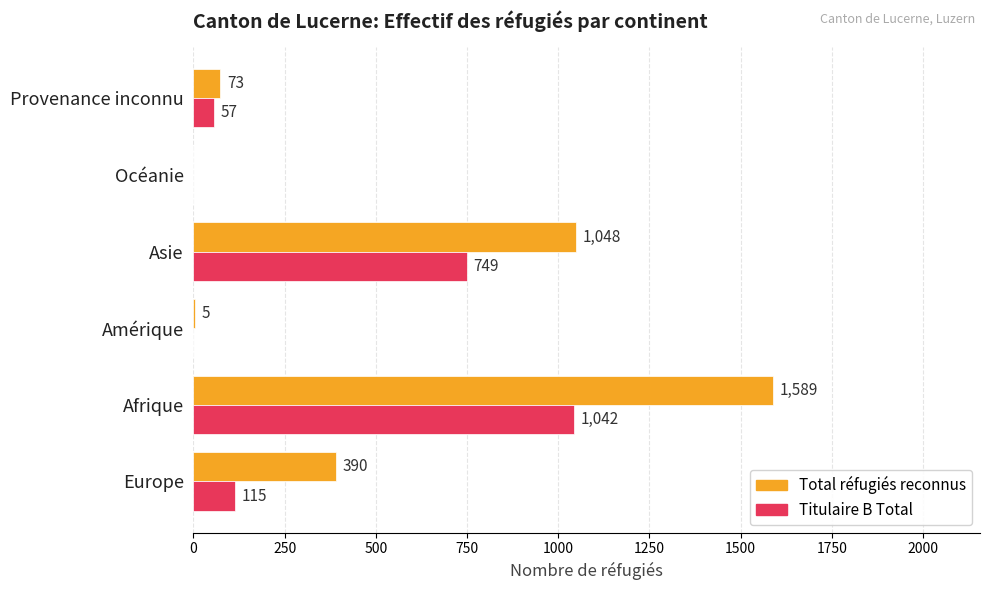

Is the value of Titulaire B Total at Afrique greater than the value of Total réfugiés reconnus at Asie?

No